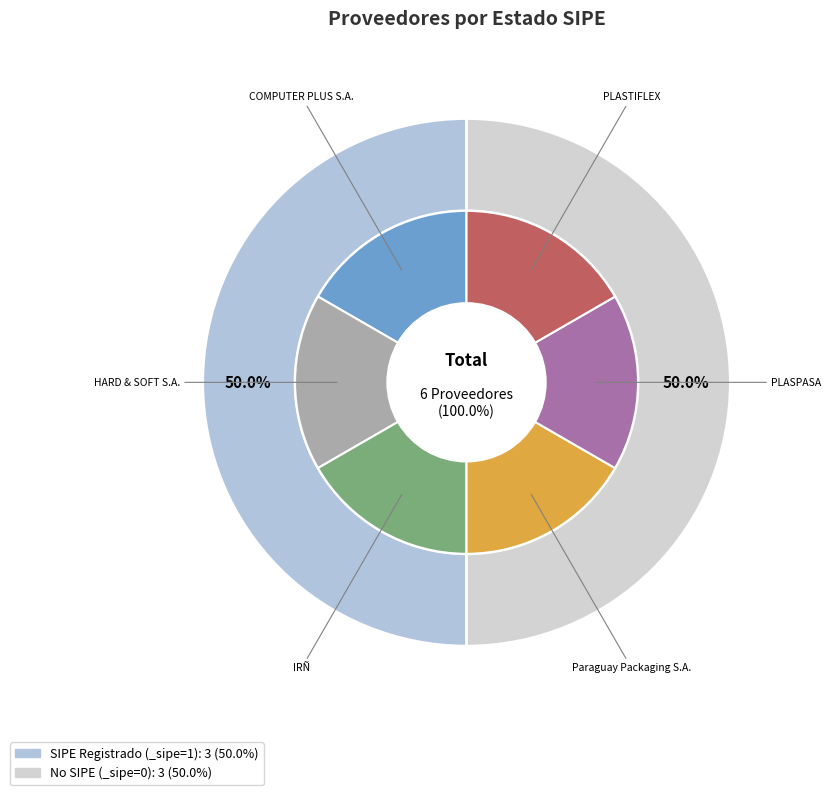

Is there a majority slice in this chart?

No